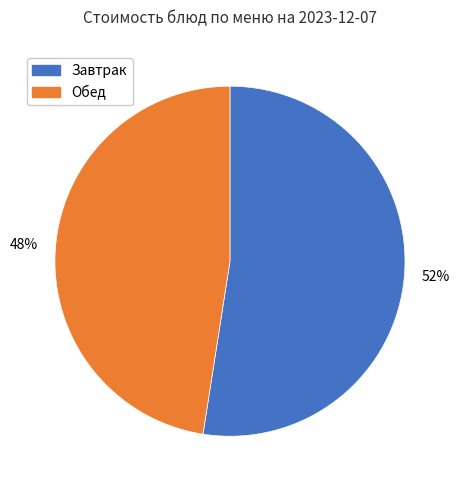

Does any single category account for the majority?

Yes